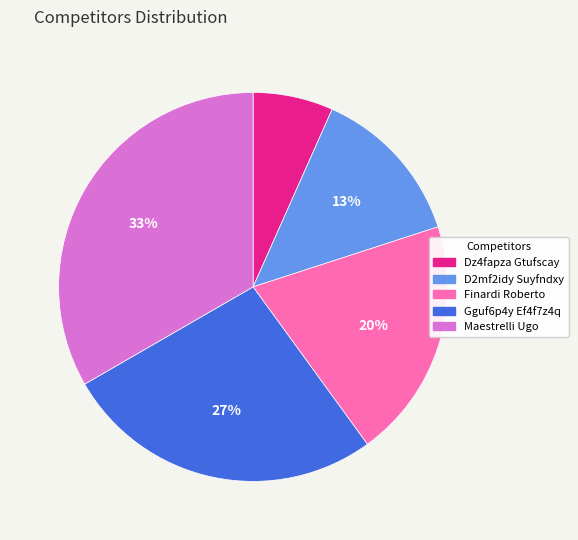

To the nearest percent, what percentage of the pie is D2mf2idy Suyfndxy?

13%